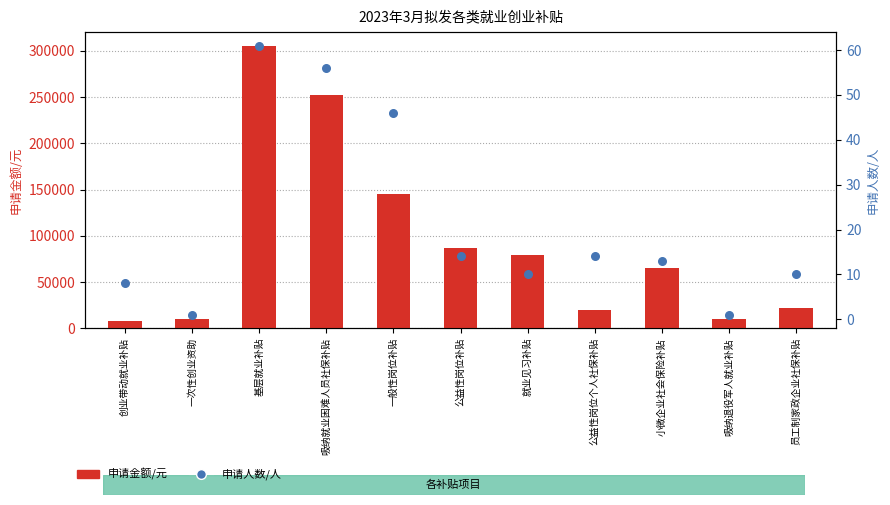

Which series has the widest spread of Y values?

申请金额/元